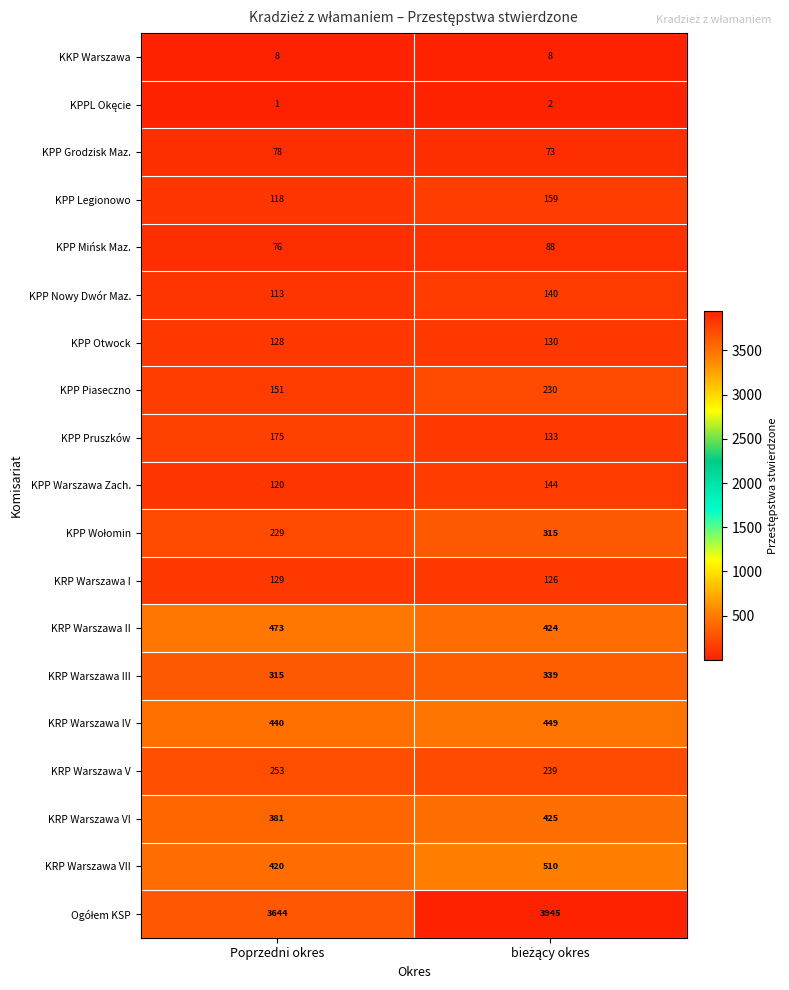

What is the total value across all series at Poprzedni okres?

7252